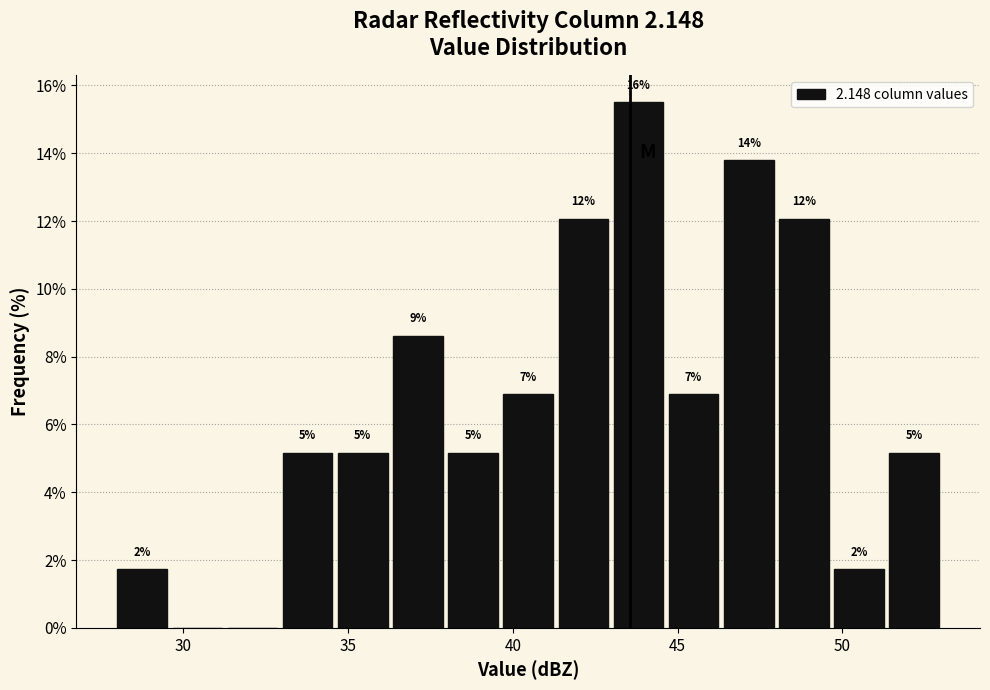

Around what value on the x-axis is the tallest bar? Give the approximate position of its centre, as read against the axis.

44.0